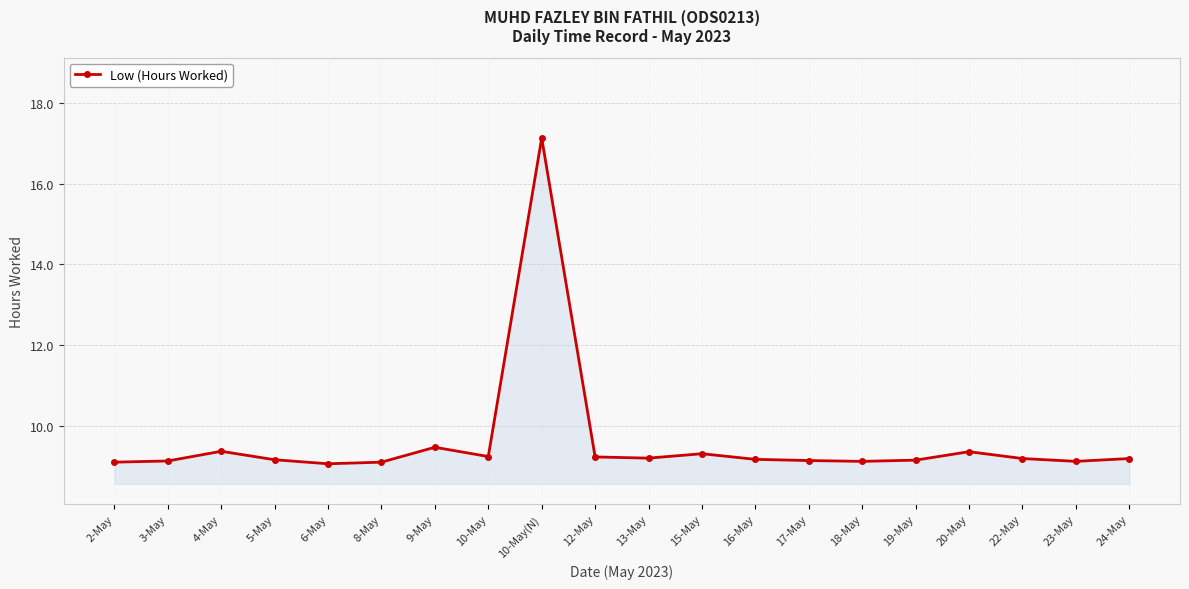

What is the ratio of the value at 2-May to the value at 20-May?

1.0